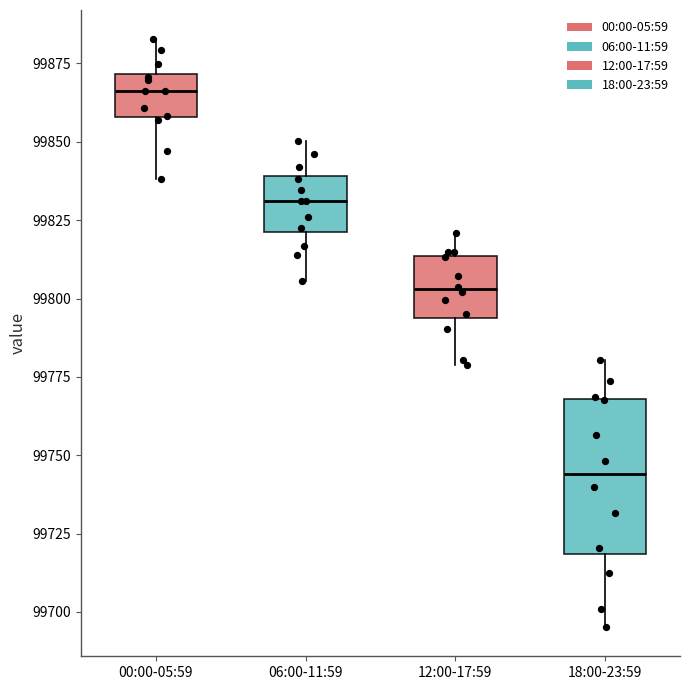

Reading left to right, transcribe this box plot: for each box, give where its median line is, the range the box spans, and where its two whiskers end, as read against the y-axis. The values are not printed on the chart, so give them approximately, as read against the axis.

00:00-05:59: median 99865, box 99860 to 99870, whiskers 99840 to 99885
06:00-11:59: median 99830, box 99820 to 99840, whiskers 99805 to 99850
12:00-17:59: median 99805, box 99795 to 99815, whiskers 99780 to 99820
18:00-23:59: median 99745, box 99720 to 99770, whiskers 99695 to 99780